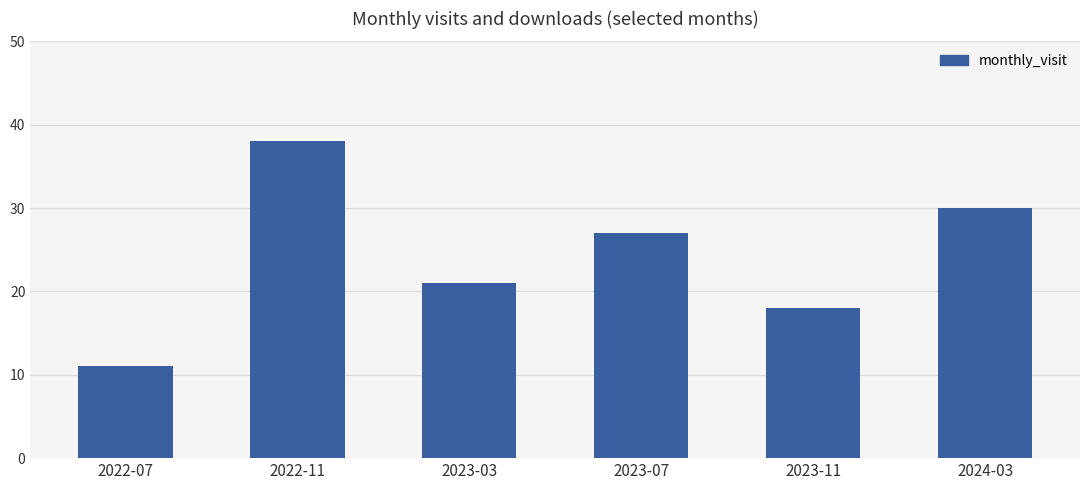

What is the label of the 5th bar from the right?

2022-11